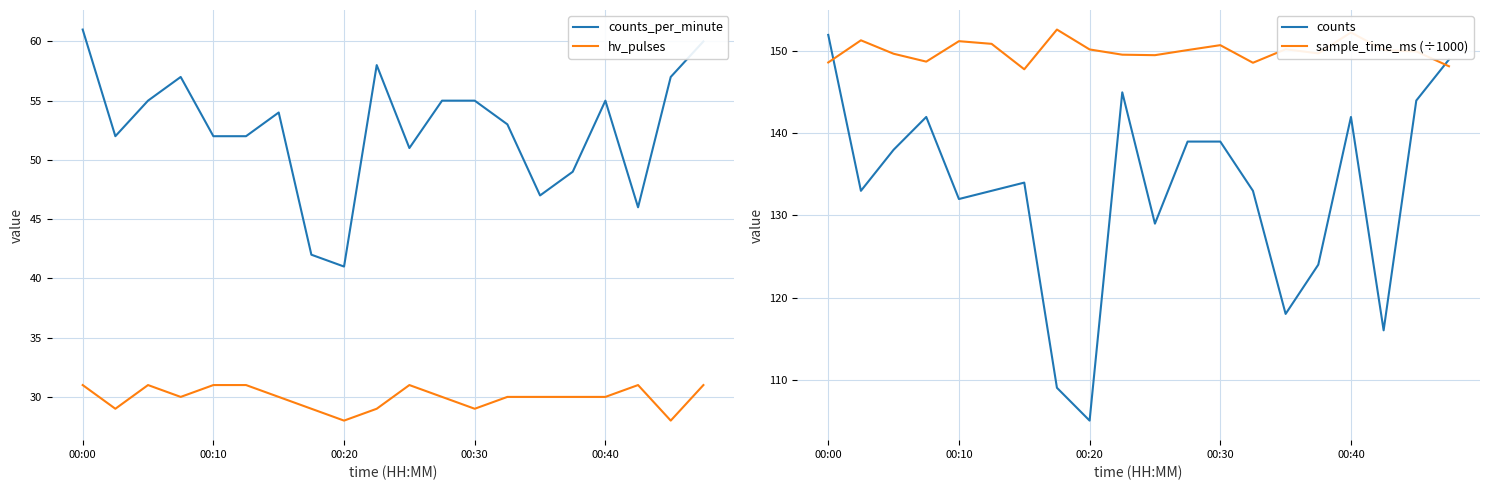

Reading left to right, transcribe all the data shown in this chart.

counts_per_minute: 61.0	52.0	55.0	57.0	52.0	52.0	54.0	42.0	41.0	58.0	51.0	55.0	55.0	53.0	47.0	49.0	55.0	46.0	57.0	60.0
hv_pulses: 31.0	29.0	31.0	30.0	31.0	31.0	30.0	29.0	28.0	29.0	31.0	30.0	29.0	30.0	30.0	30.0	30.0	31.0	28.0	31.0
counts: 152.0	133.0	138.0	142.0	132.0	133.0	134.0	109.0	105.0	145.0	129.0	139.0	139.0	133.0	118.0	124.0	142.0	116.0	144.0	149.0
sample_time_ms (÷1000): 148.6	151.3	149.7	148.7	151.2	150.9	147.8	152.7	150.2	149.6	149.5	150.2	150.7	148.6	150.3	149.7	152.3	150.1	150.0	148.2